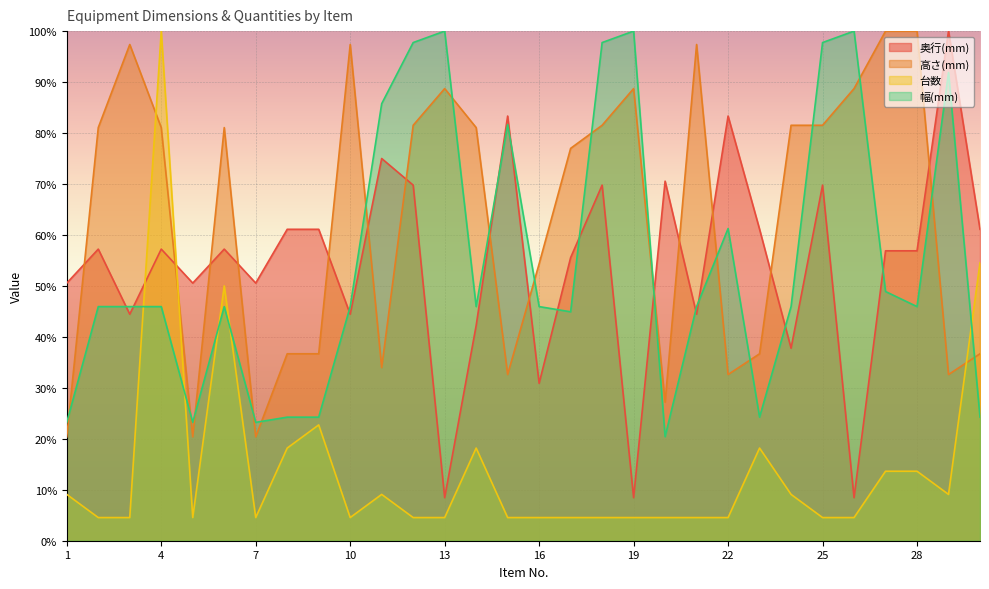

How many lines are shown in the chart?

4